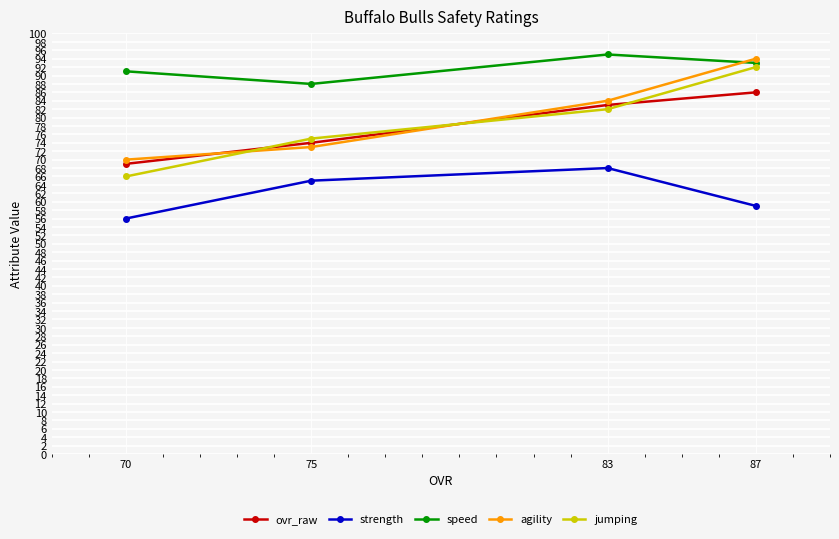

What is the average value of the agility series?

80